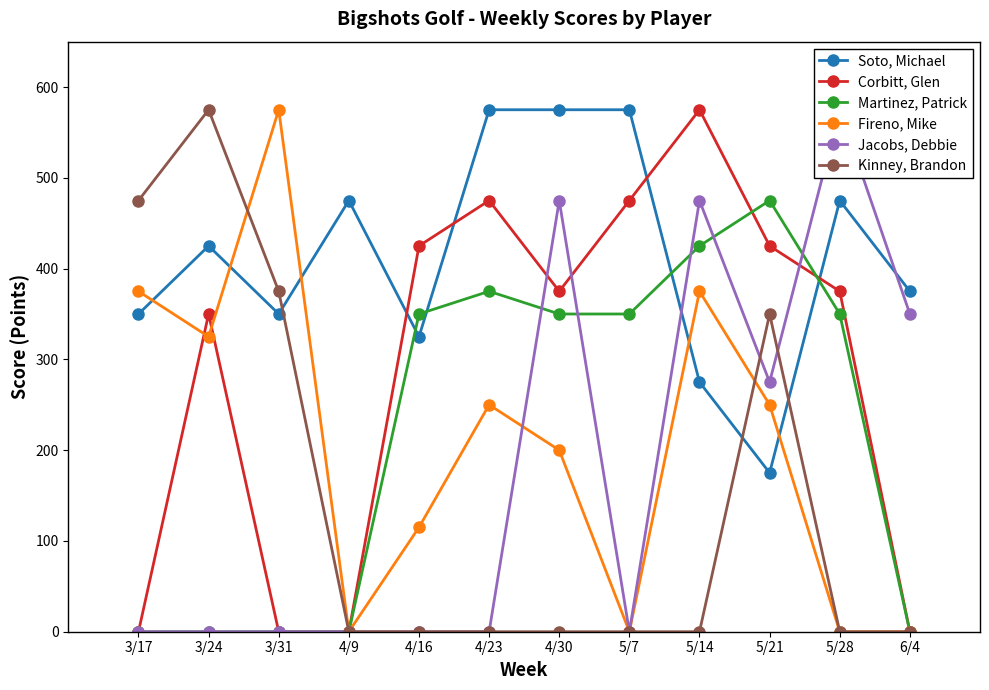

Is the value of Fireno, Mike at 3/24 greater than the value of Kinney, Brandon at 3/31?

No